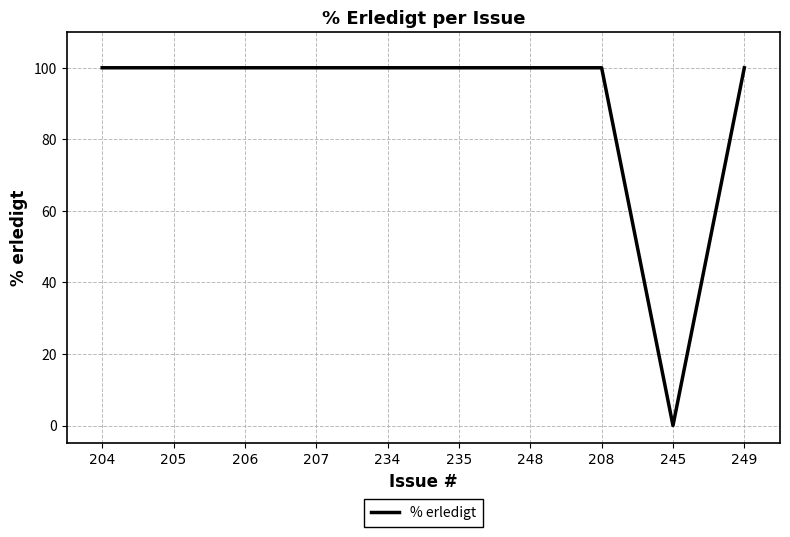

True or false: the data shows 100 at 206.

True